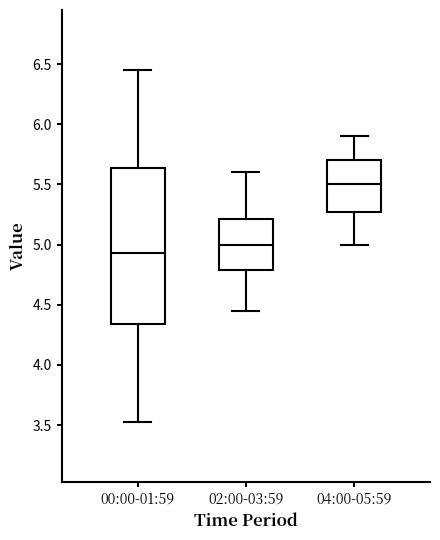

Which box's median line is the lowest?

00:00-01:59